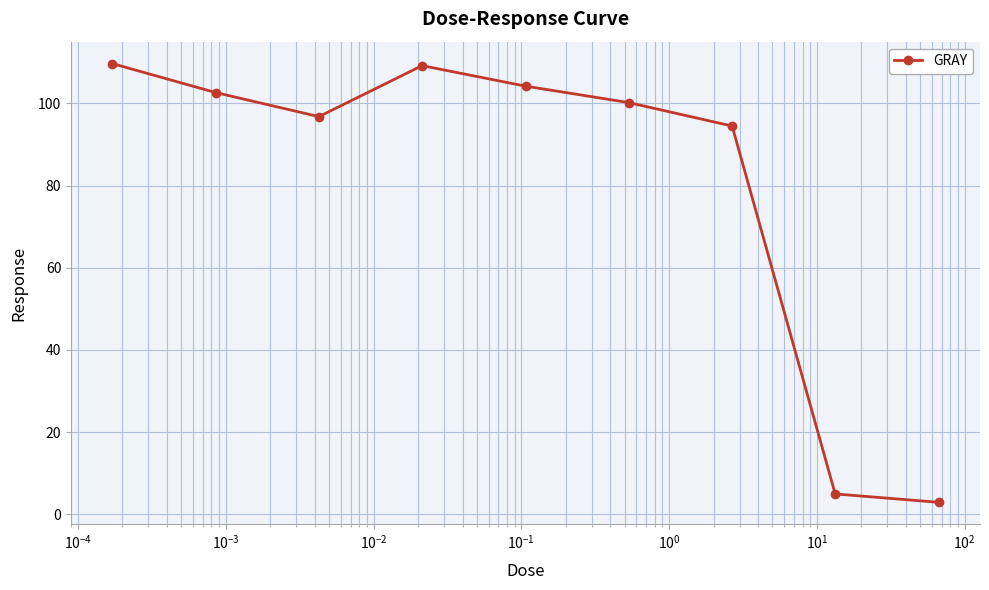

What is the difference between the second highest and second lowest values?

104.2